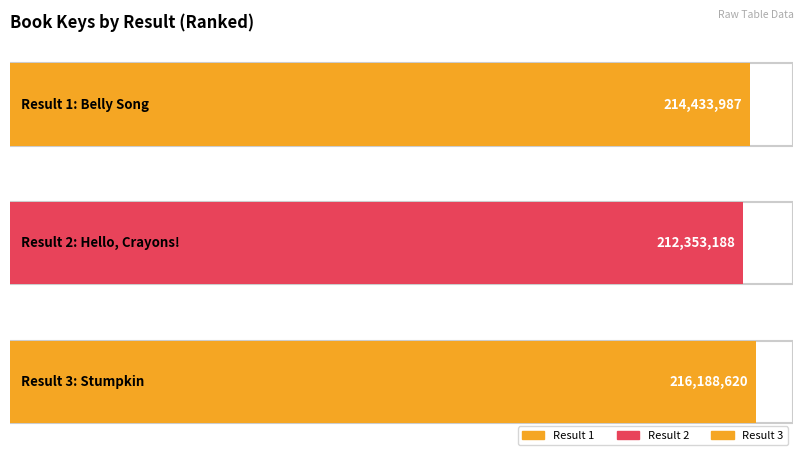

The value at 1 is 370378259. True or false?

False